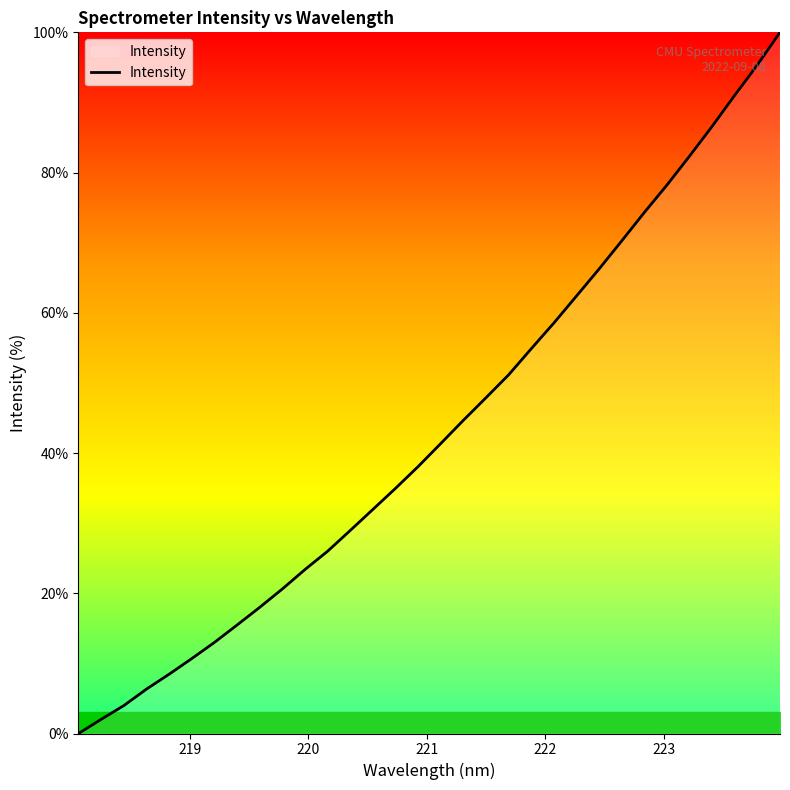

Reading left to right, transcribe all the data shown in this chart.

0.0	2.0	4.0	6.3	8.5	10.7	13.0	15.5	18.0	20.6	23.4	26.0	29.0	32.0	35.0	38.1	41.4	44.7	47.9	51.2	54.9	58.6	62.4	66.3	70.3	74.3	78.2	82.4	86.6	91.0	95.3	100.0